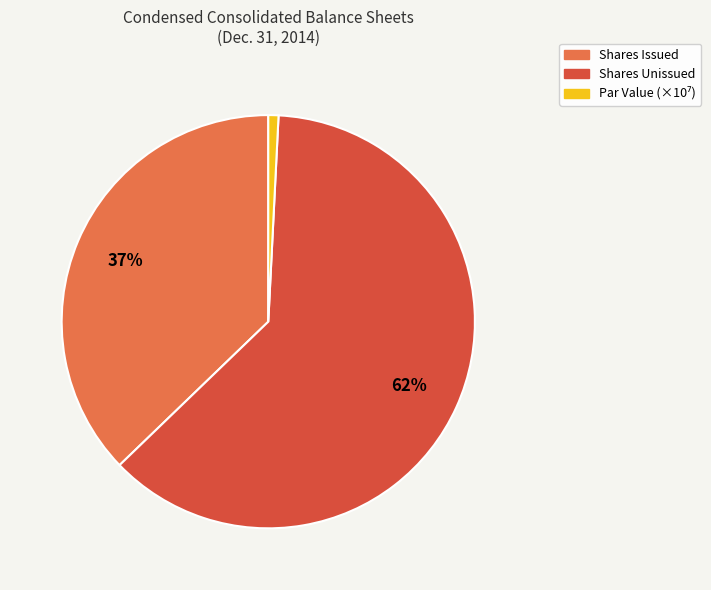

Count the number of slices in the pie.

3